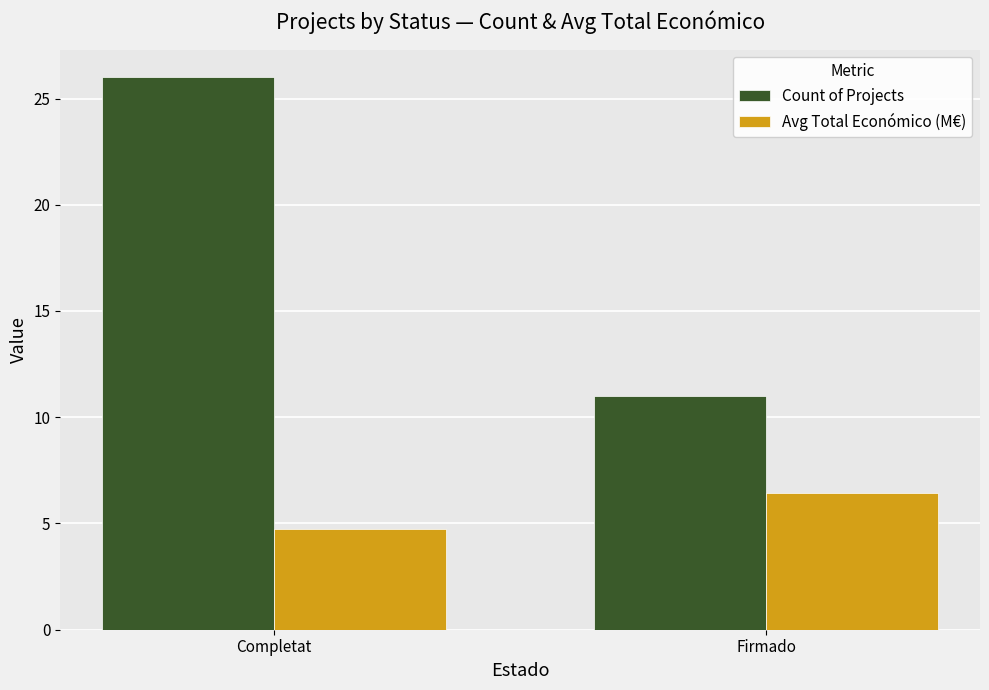

Does the chart contain stacked bars?

No